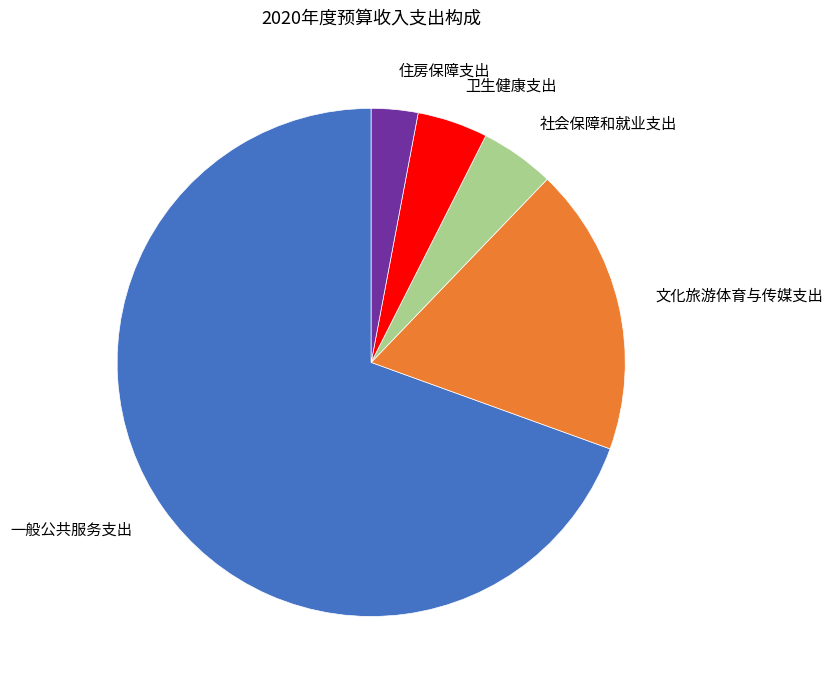

What is the largest slice in the pie chart?

一般公共服务支出